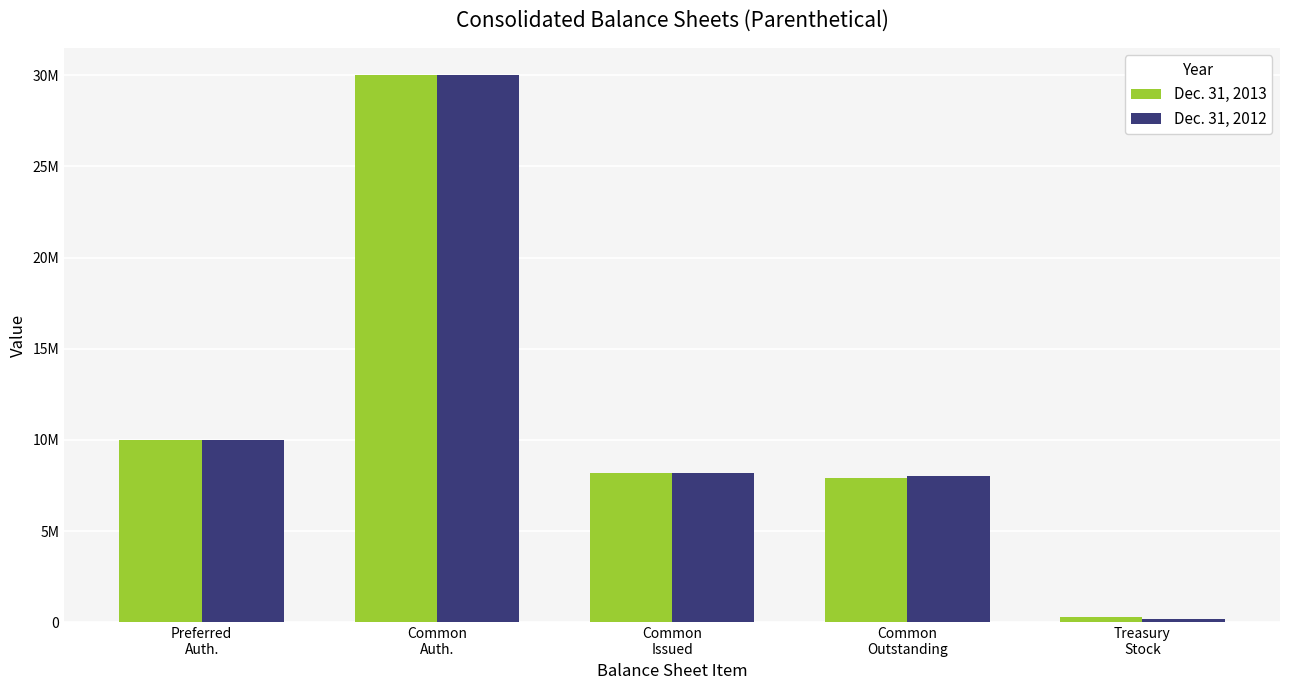

What is the sum of all Dec. 31, 2012 values?

56414154